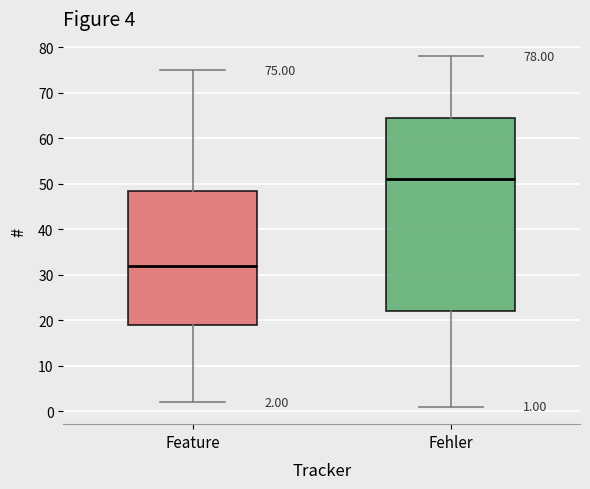

Comparing the boxes themselves (not the whiskers), which one is the tallest?

Fehler